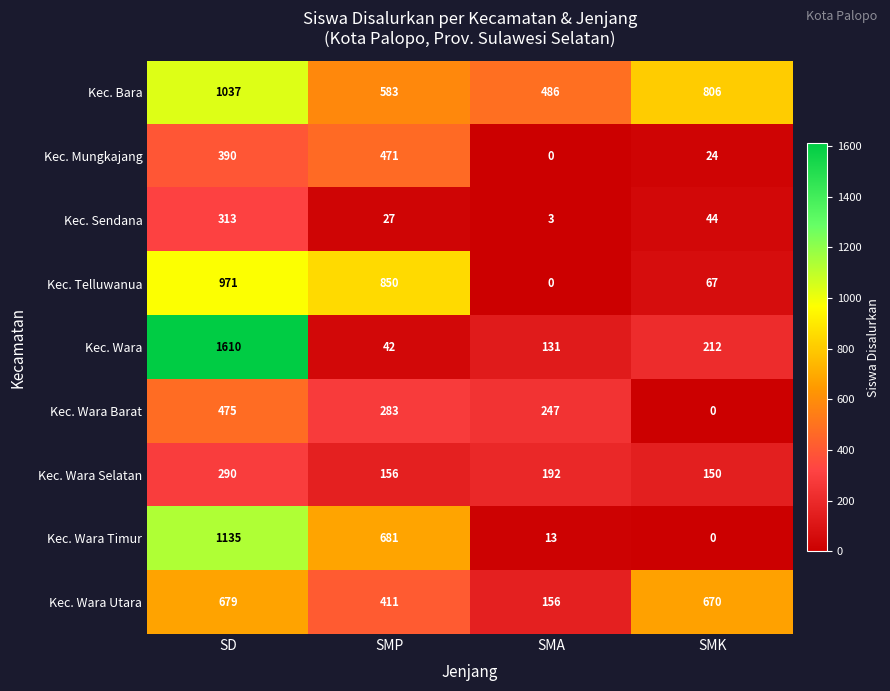

Which series has the widest spread of values?

Kec. Wara